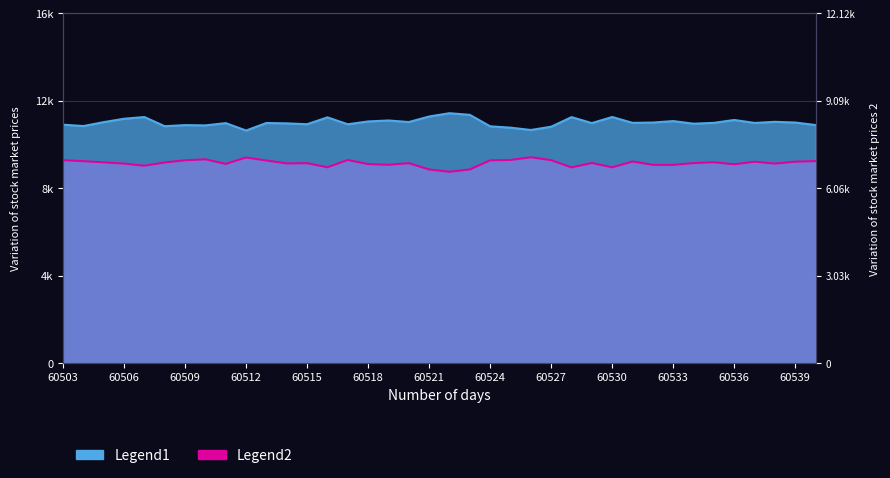

What value does the Legend2 series have at 60516?

8872